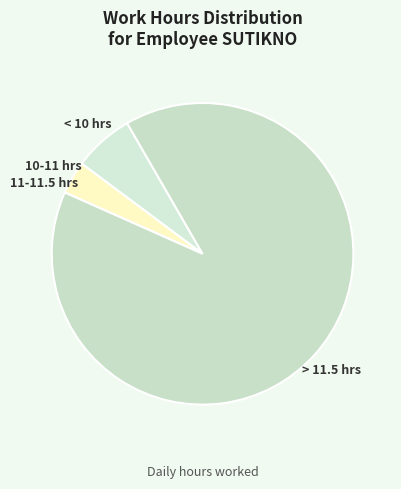

Is it true that < 10 hrs is 18% of the pie?

False